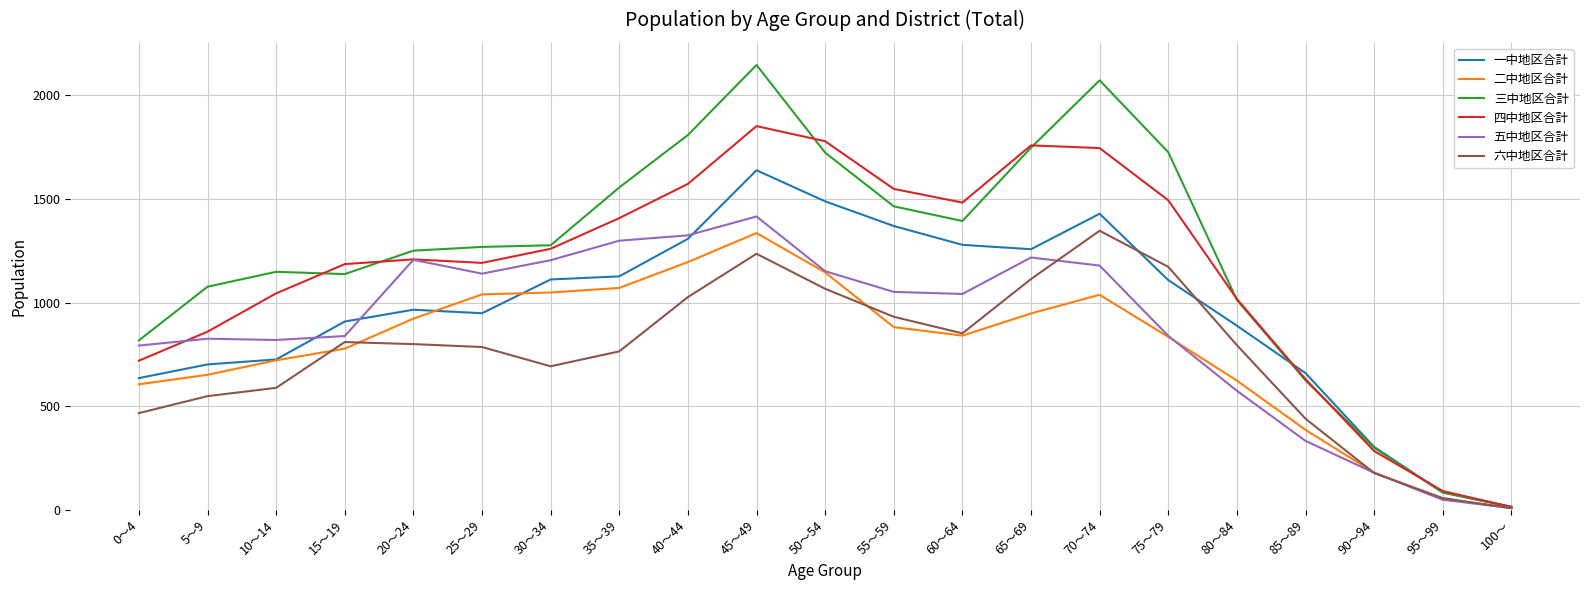

The 二中地区合計 series shows 1146 at 50～54. True or false?

True